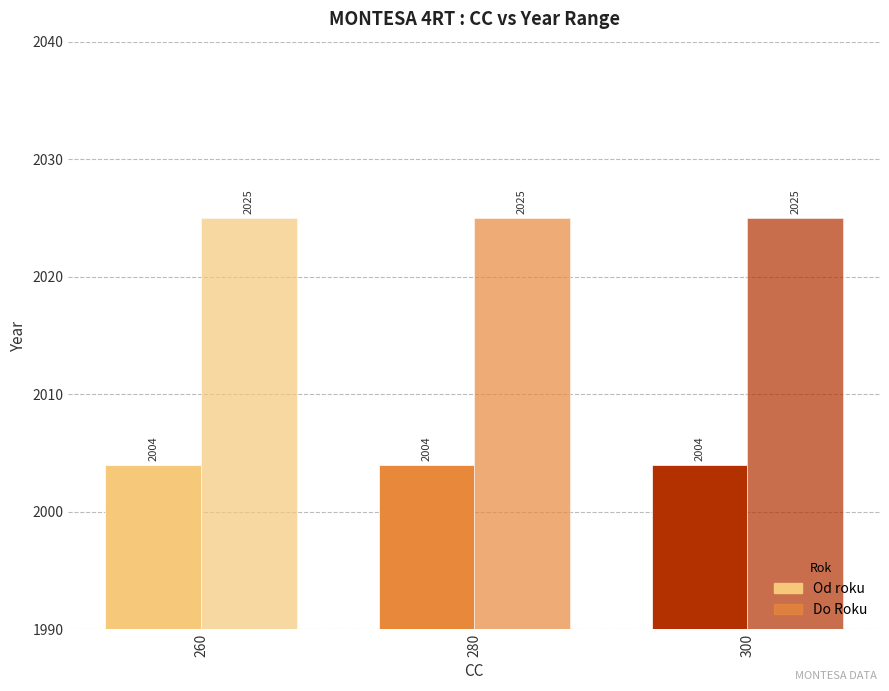

True or false: Od roku has a value of 3179 at 300.

False